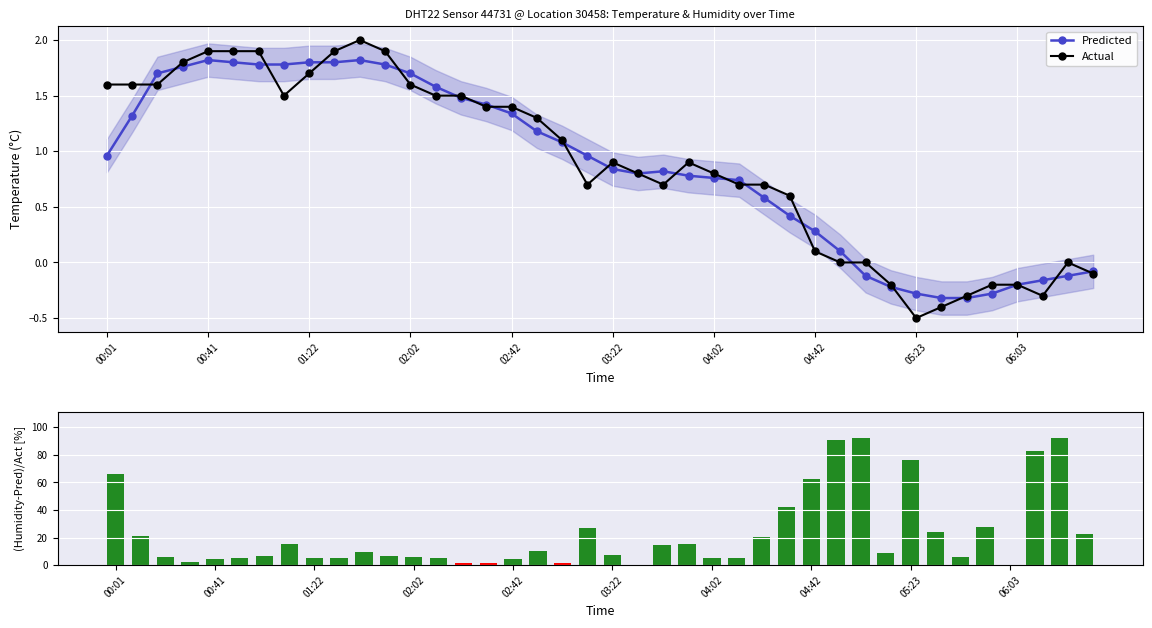

True or false: Actual has more than 2 points higher than both neighbors.

True